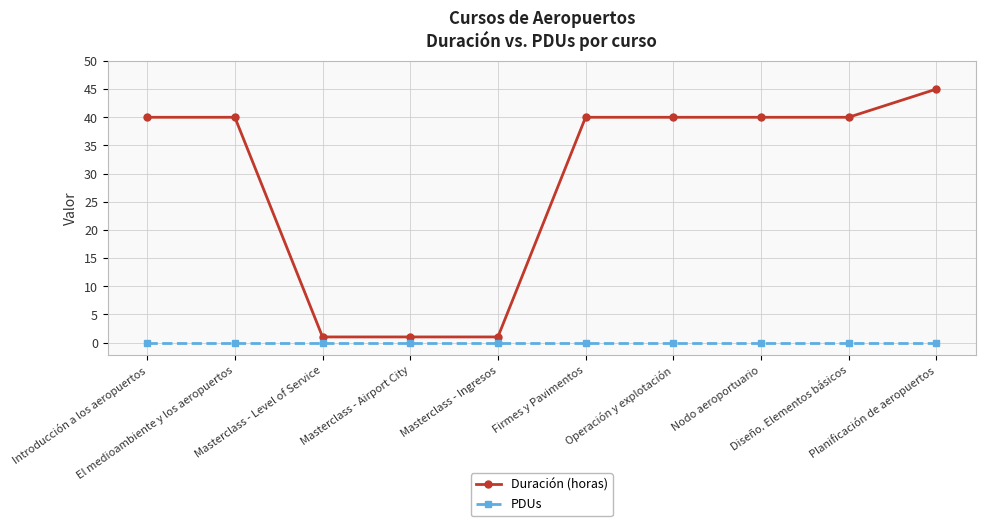

Reading left to right, transcribe all the data shown in this chart.

Duración (horas): 40	40	1	1	1	40	40	40	40	45
PDUs: 0	0	0	0	0	0	0	0	0	0